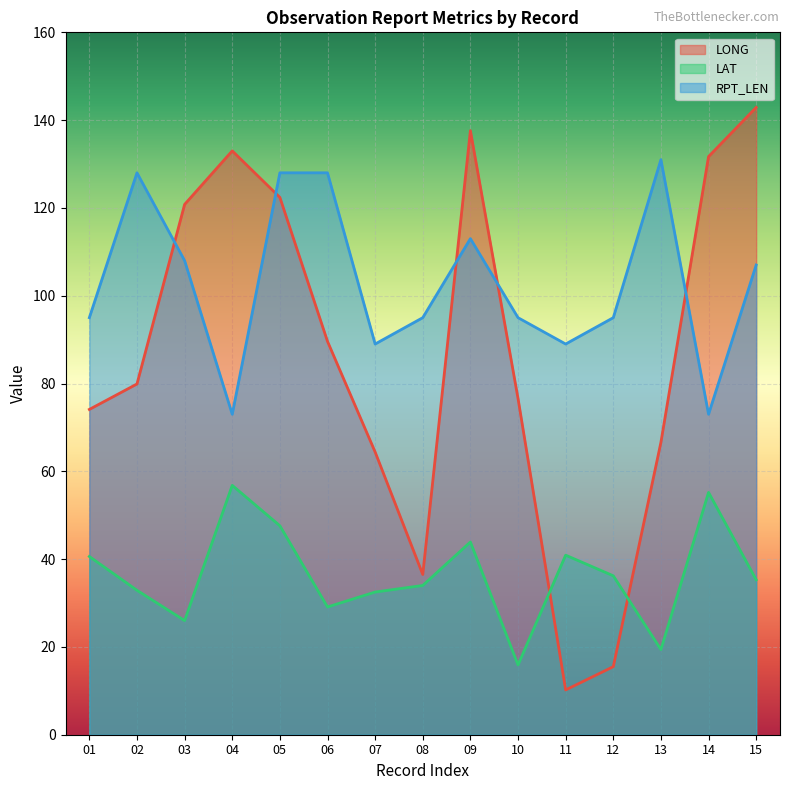

Which category has the lowest value in the LAT series?

10